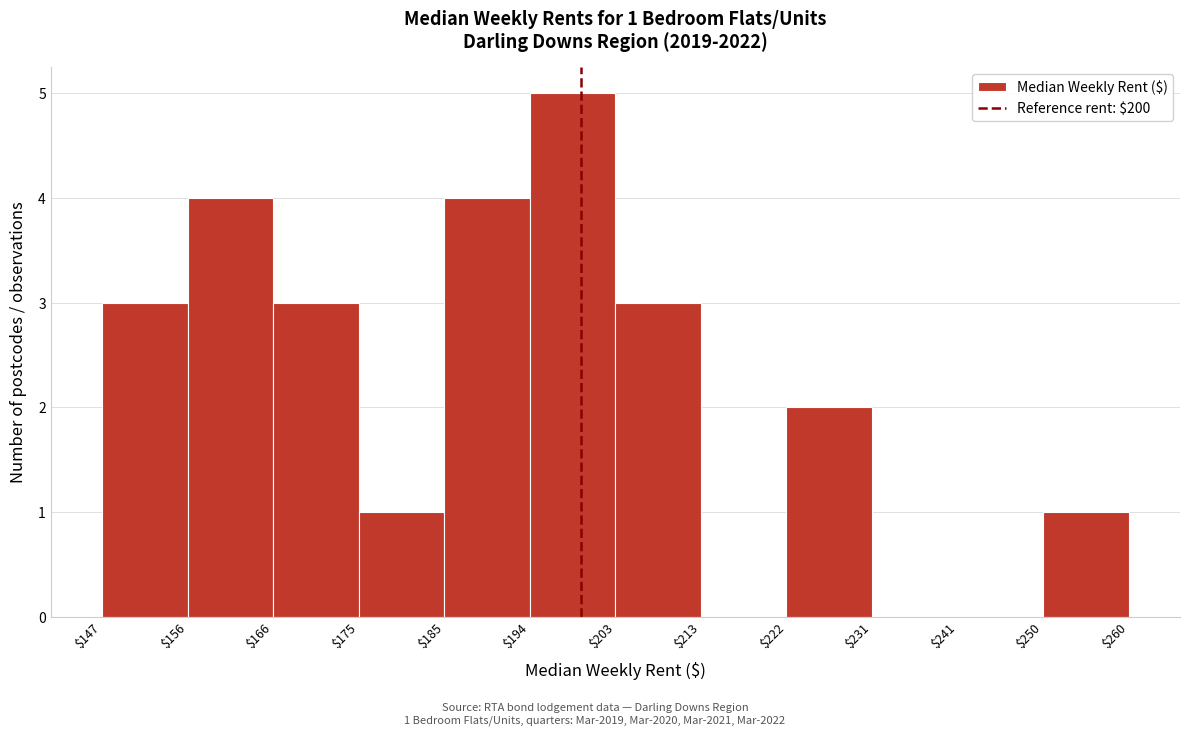

Over which range of the x-axis is the bar tallest?

$194 to $203